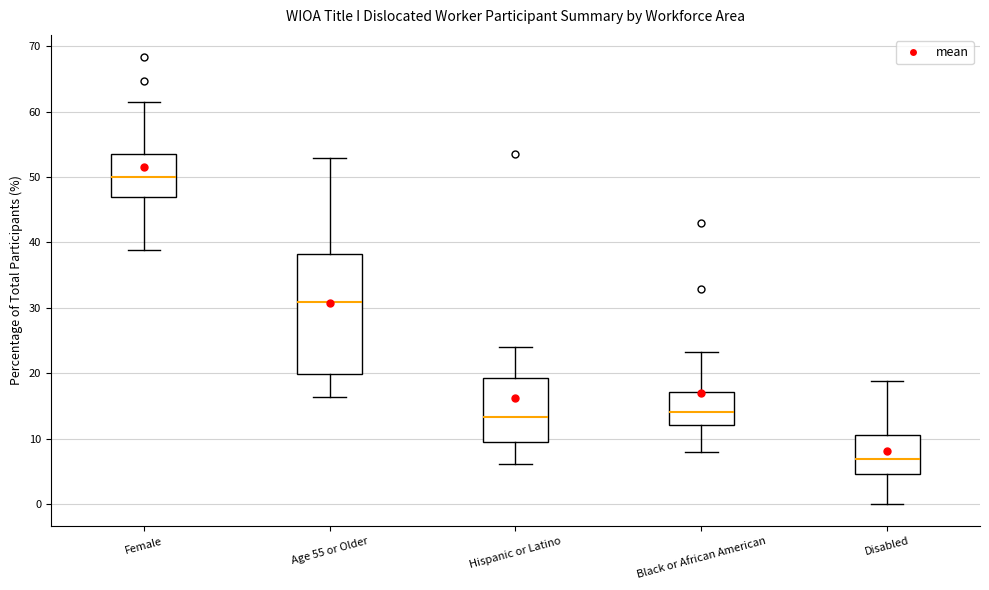

Comparing the boxes themselves (not the whiskers), which one is the tallest?

Age 55 or Older